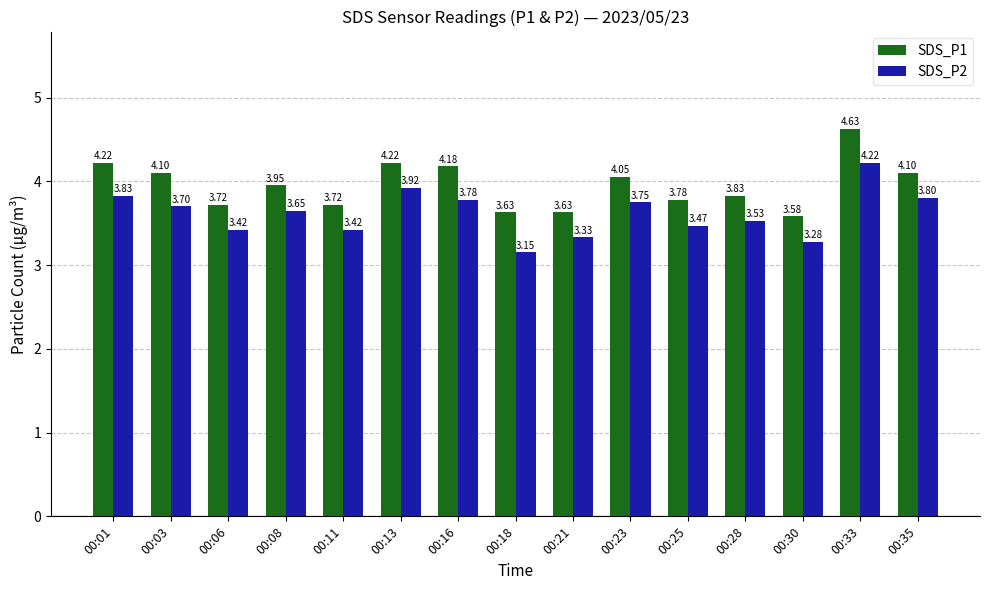

What is the value of the SDS_P1 bar at the 6th from the left?

4.2